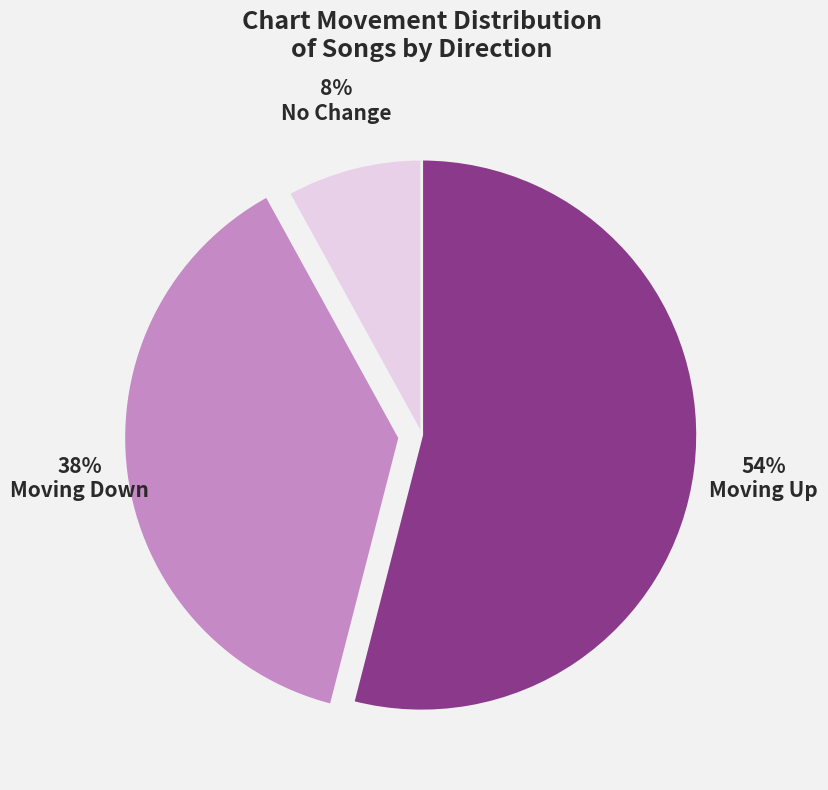

To the nearest percent, what is the average slice percentage?

33%